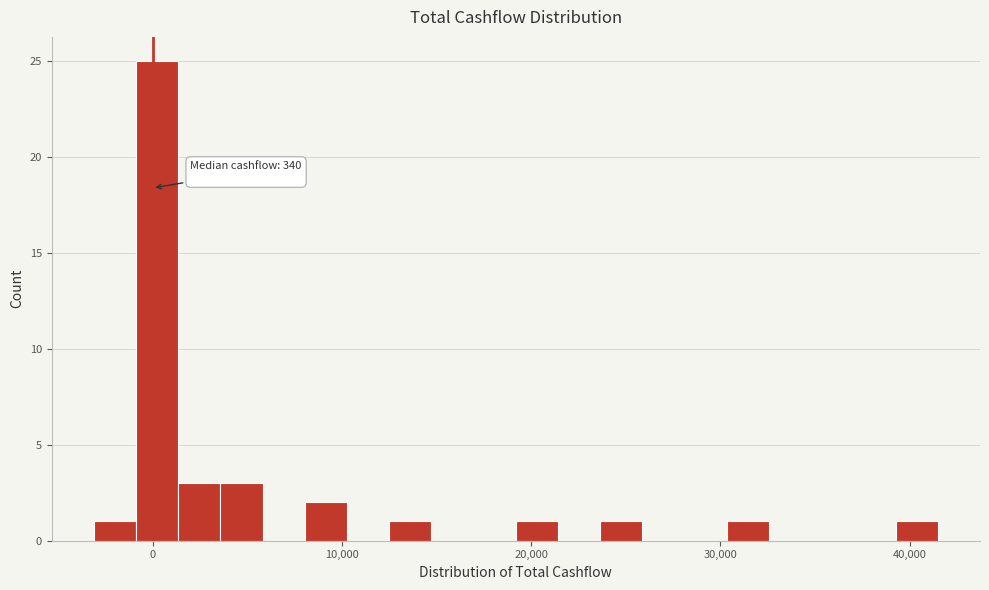

Read against the x-axis, roughly where is the centre of the tallest bar?

0